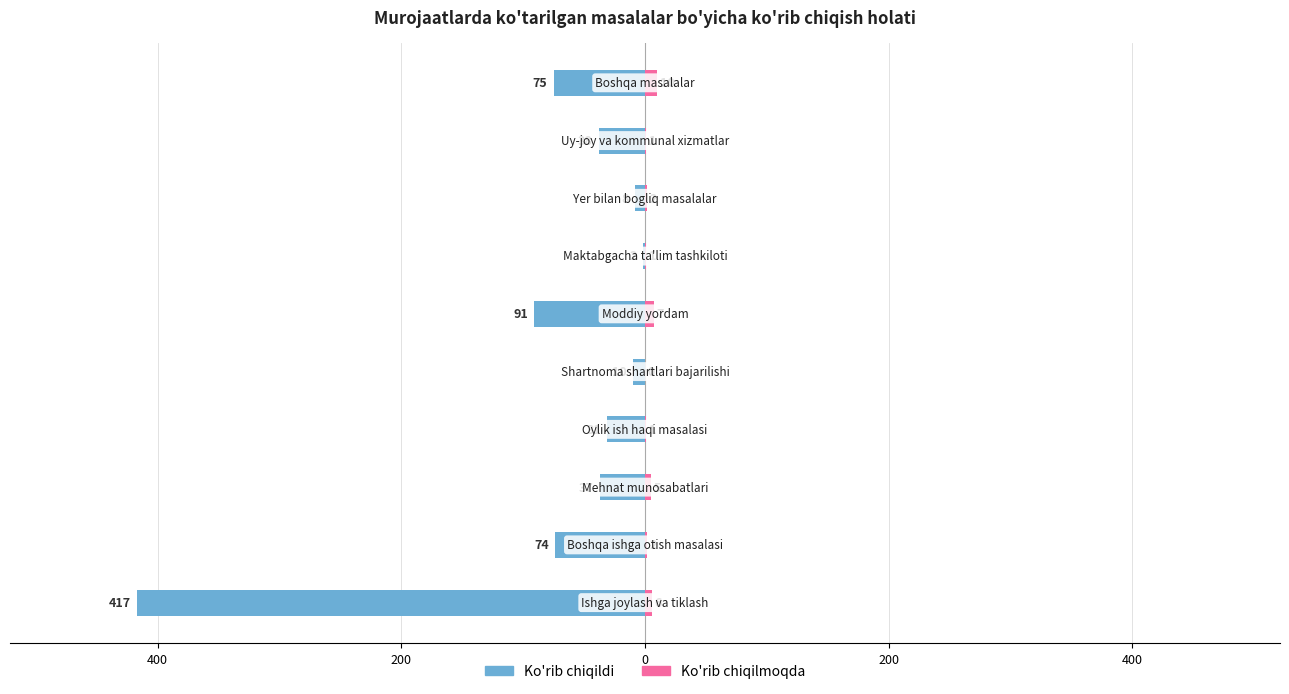

Is it true that Ko'rib chiqildi equals -37 at 200?

True